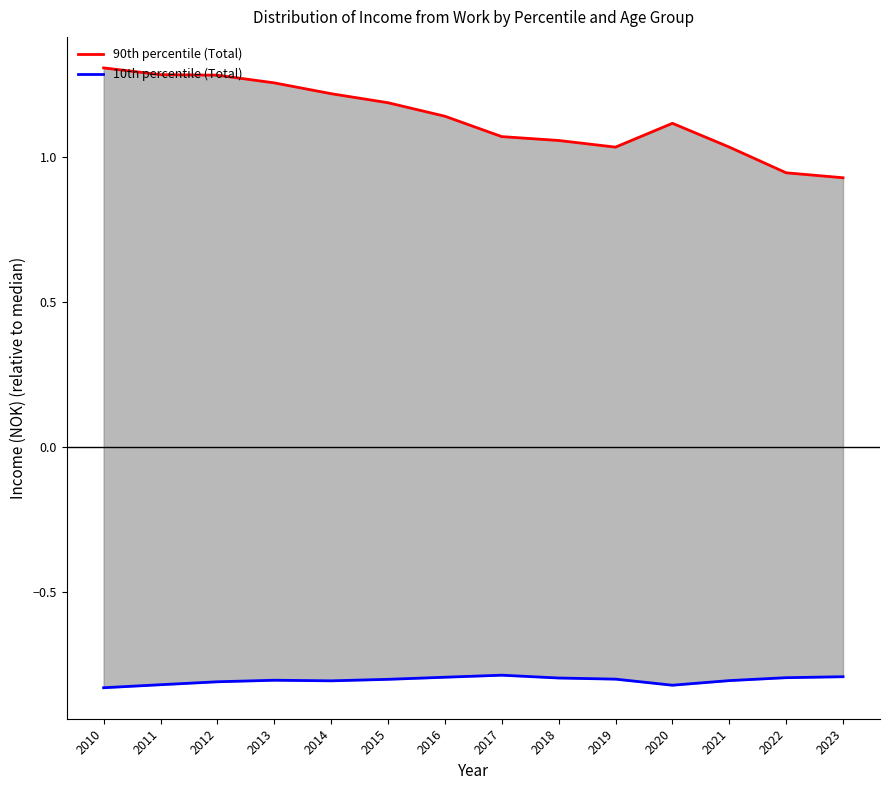

At which category does 10th percentile (Total) reach its first local valley?

2014